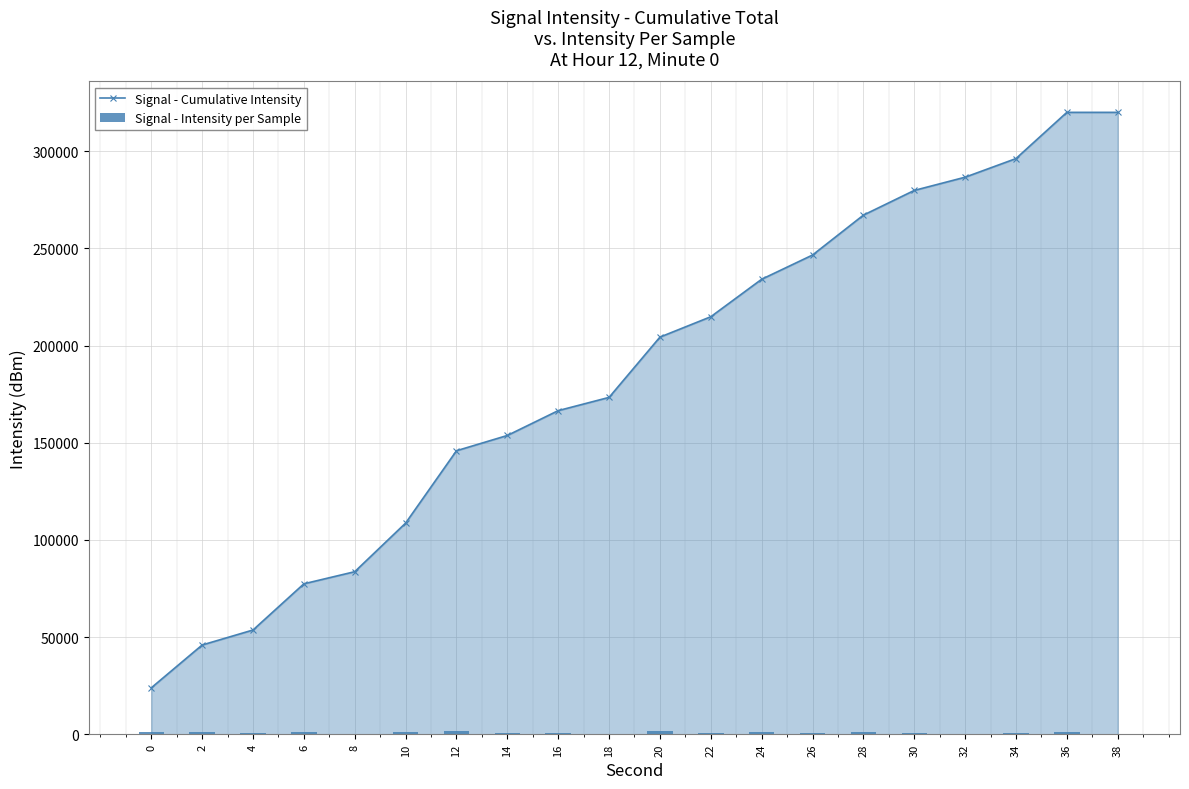

Does the chart contain any negative values?

No